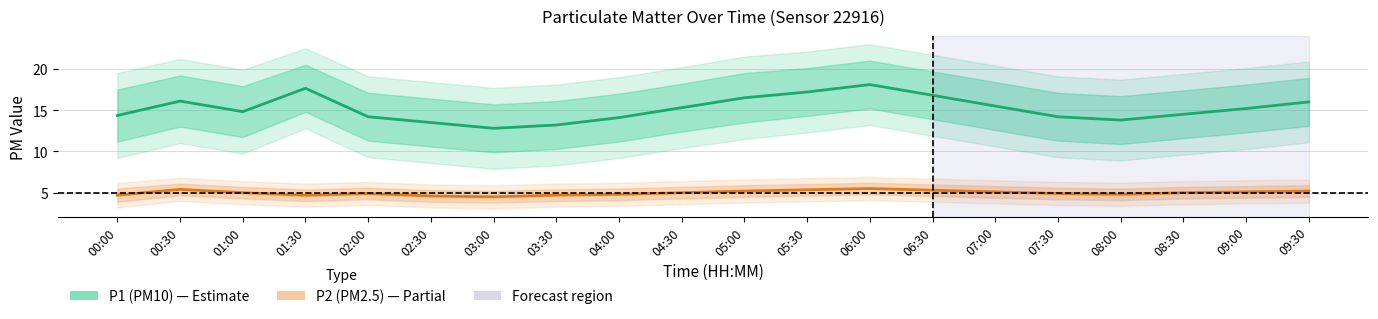

What position from the left is 02:30?

6